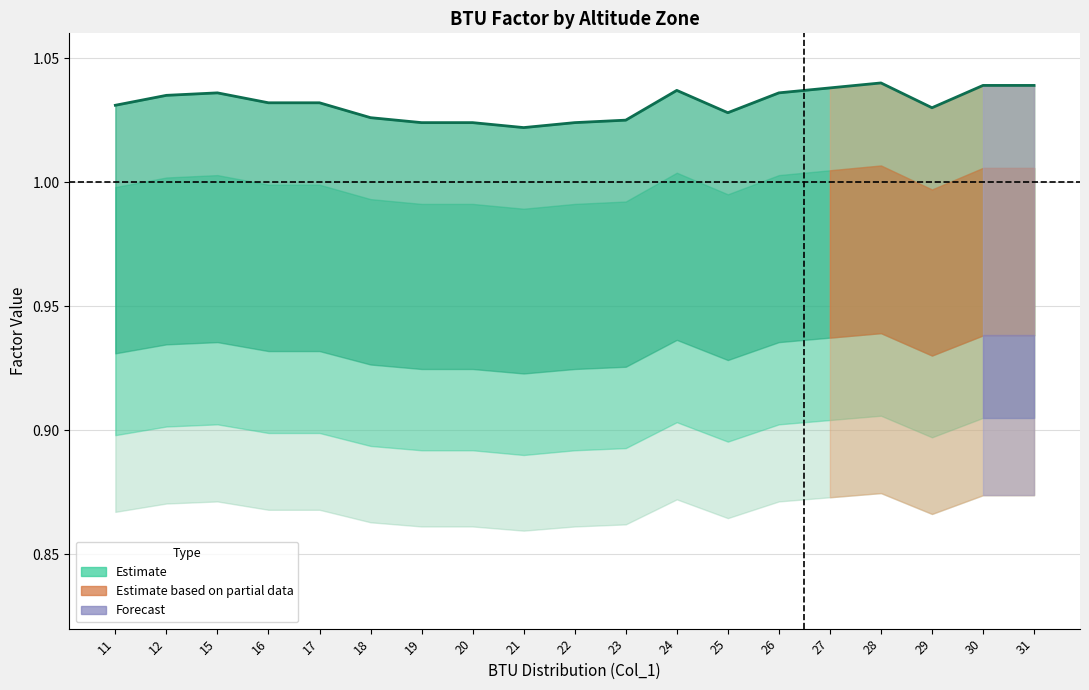

List the labels in order of value, smallest first.

21, 19, 20, 22, 23, 18, 25, 29, 11, 16, 17, 12, 15, 26, 24, 27, 30, 31, 28